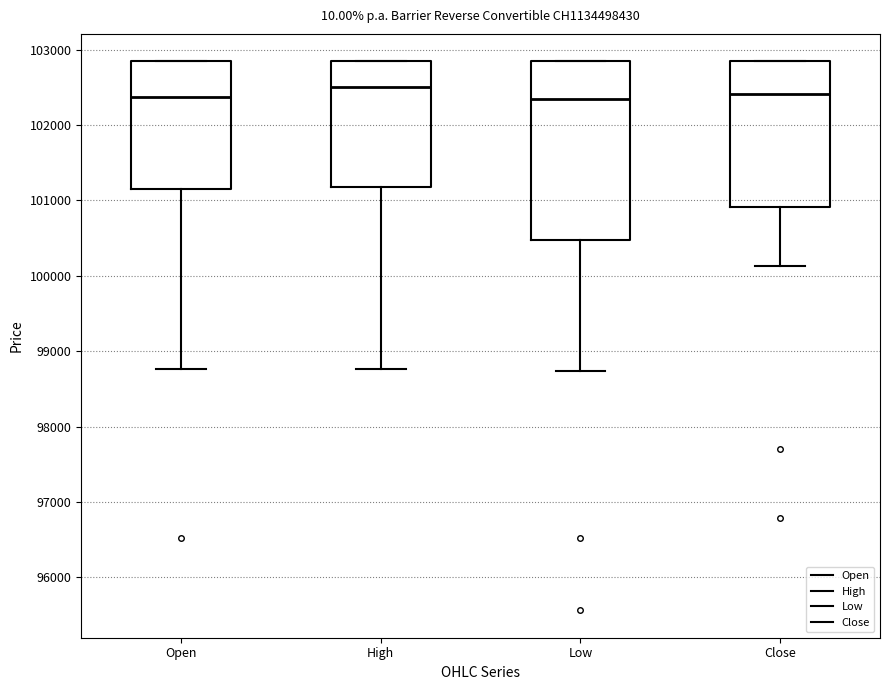

Reading left to right, transcribe this box plot: for each box, give where its median line is, the range the box spans, and where its two whiskers end, as read against the y-axis. The values are not printed on the chart, so give them approximately, as read against the axis.

Open: median 102400, box 101200 to 102800, whiskers 98800 to 102800
High: median 102500, box 101200 to 102800, whiskers 98800 to 102800
Low: median 102300, box 100500 to 102800, whiskers 98700 to 102800
Close: median 102400, box 100900 to 102800, whiskers 100100 to 102800